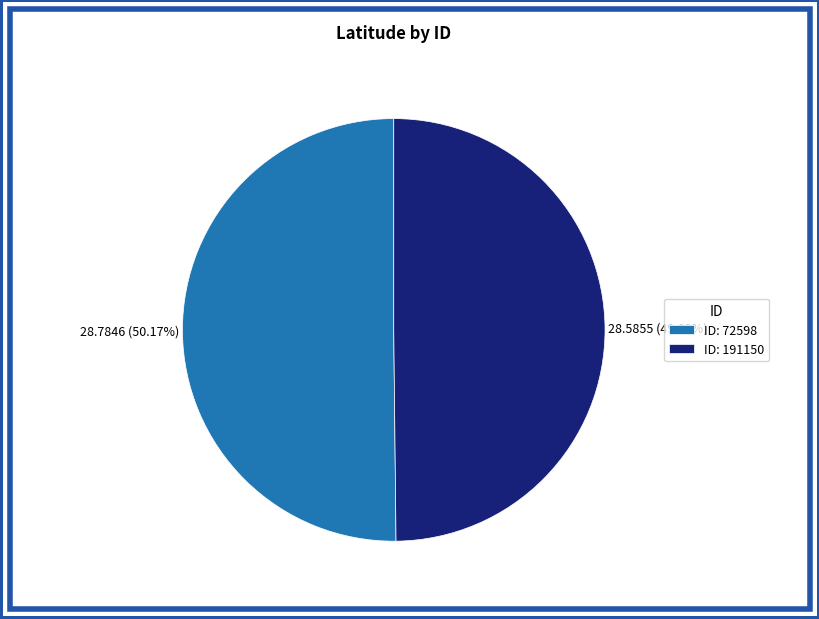

Approximately how many times larger is the value at ID: 191150 compared to ID: 72598?

1.0